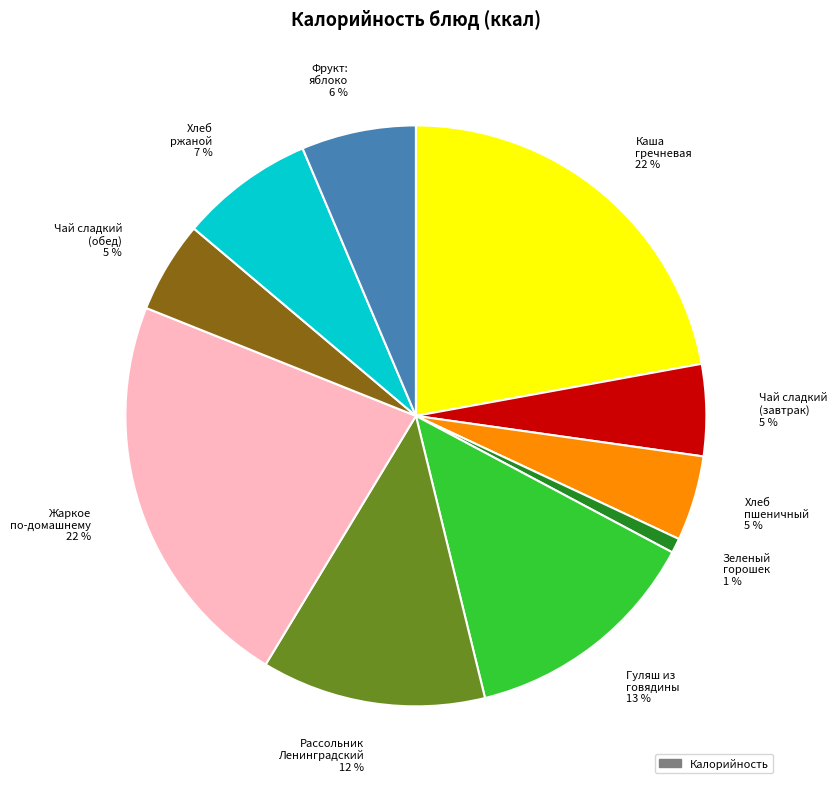

Which slice is the smallest?

Зеленый горошек 1 %